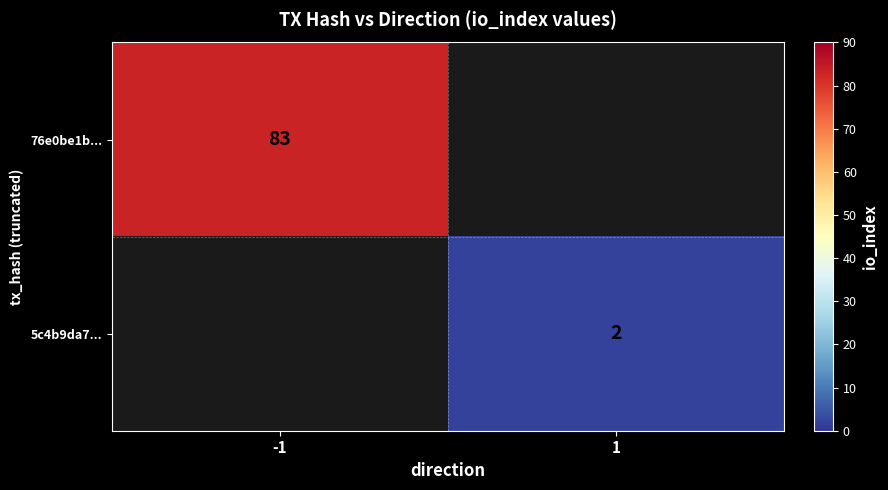

What is the smallest value displayed?

2.0